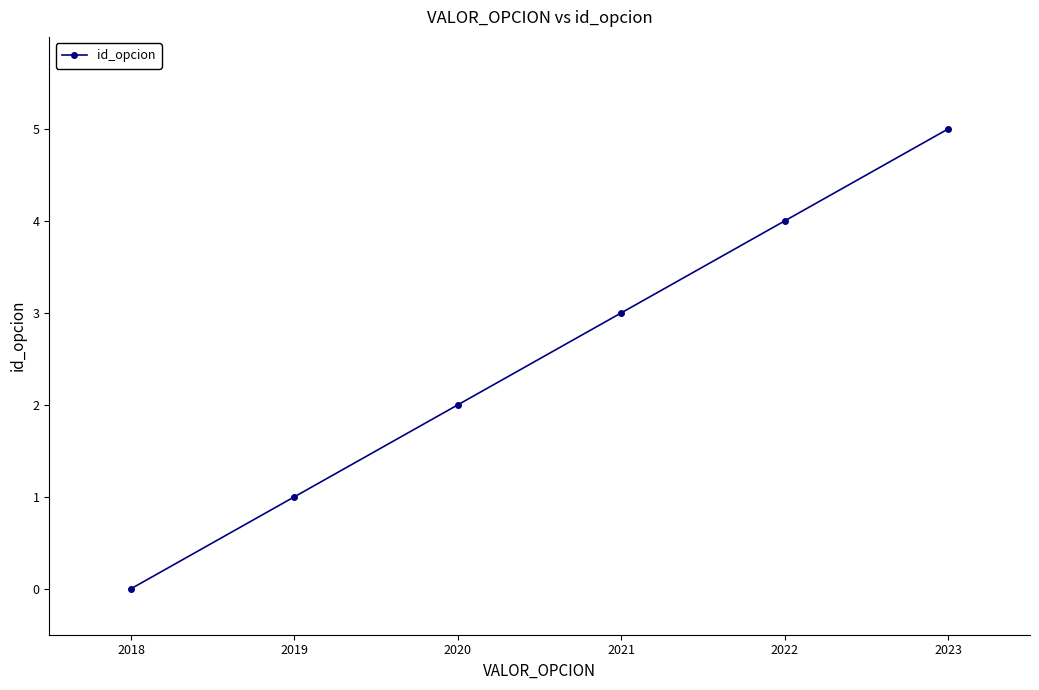

Reading left to right, extract all data points from this chart.

2018=0	2019=1	2020=2	2021=3	2022=4	2023=5